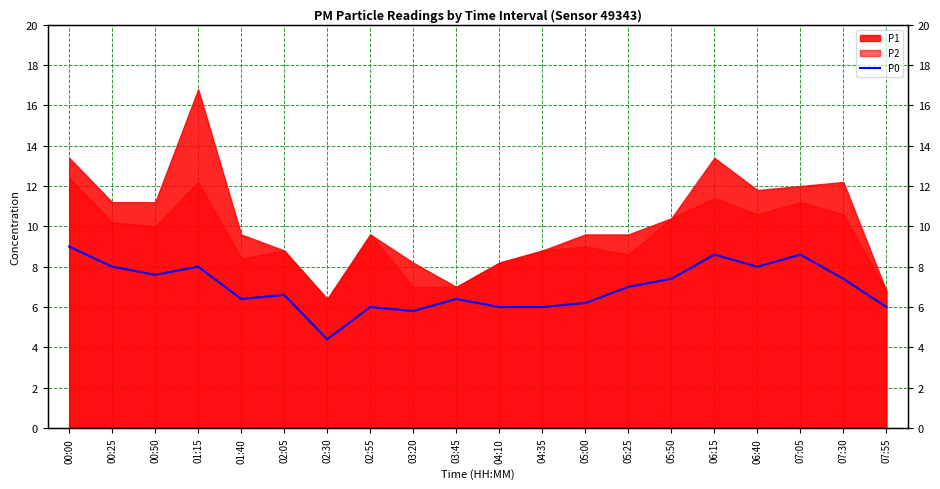

Reading right to left, extract all data points from this chart.

6.0	7.4	8.6	8.0	8.6	7.4	7.0	6.2	6.0	6.0	6.4	5.8	6.0	4.4	6.6	6.4	8.0	7.6	8.0	9.0